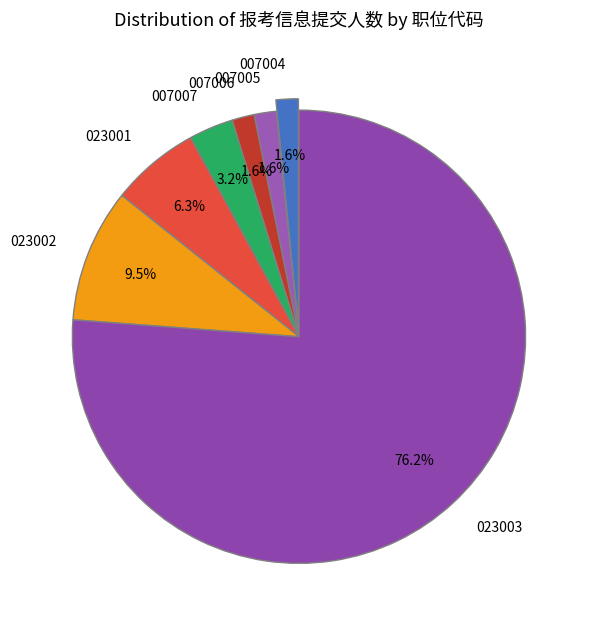

What percentage do 023002 and 007004 together represent?

11.1%